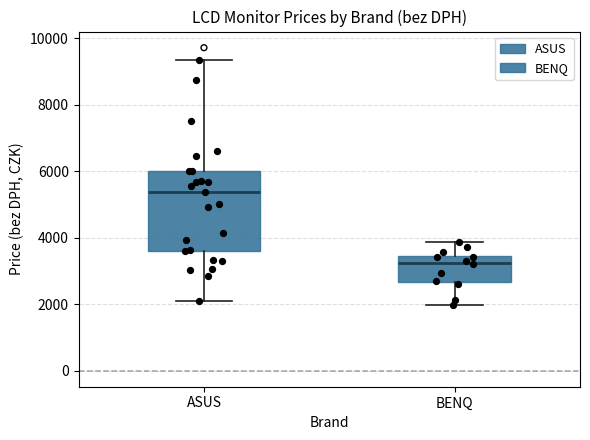

Where is the upper edge of the box for ASUS on the y-axis? The values are not printed on the chart, so give them approximately, as read against the axis.

6000